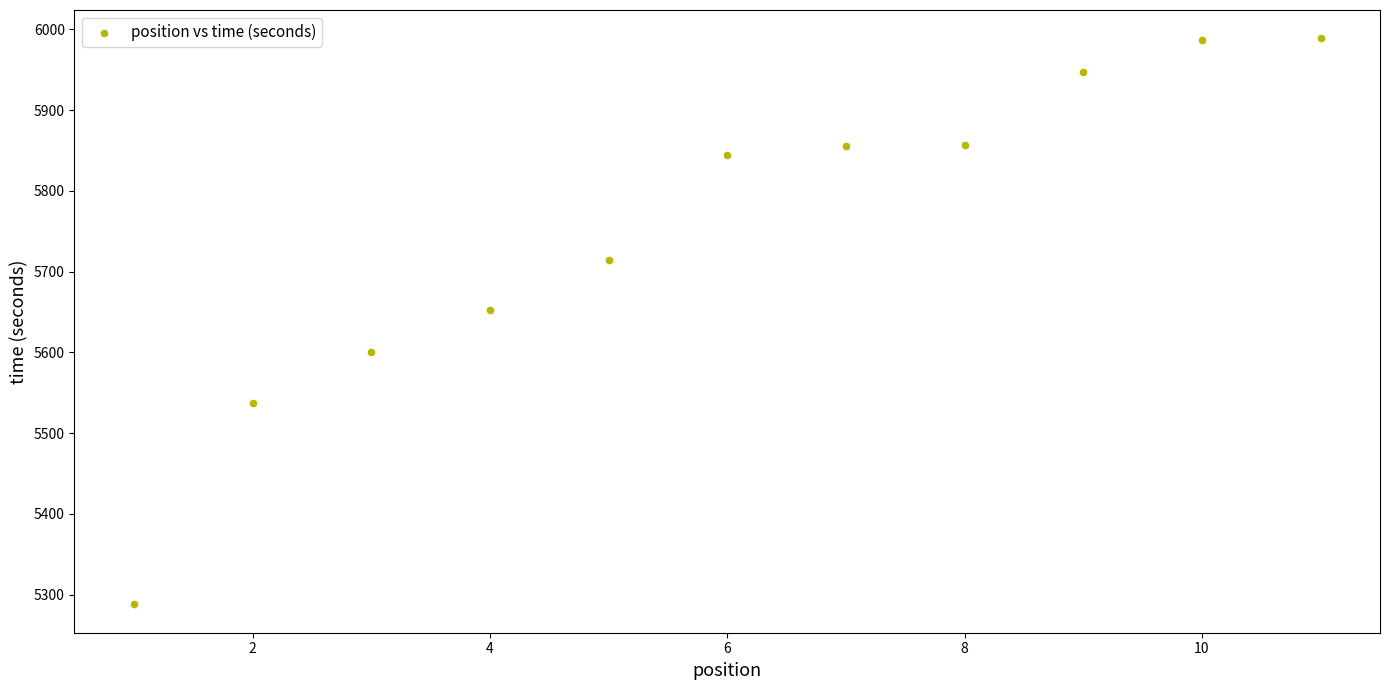

What Y value in the scatter plot is closest to 5638?

5652